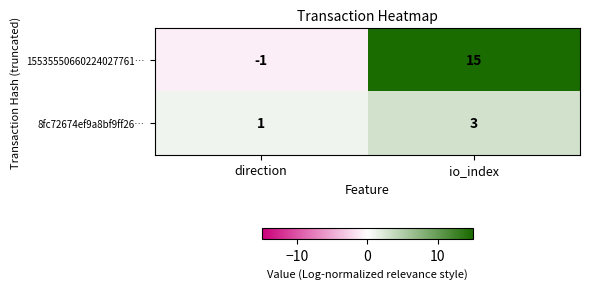

How many data points does each series have?

2